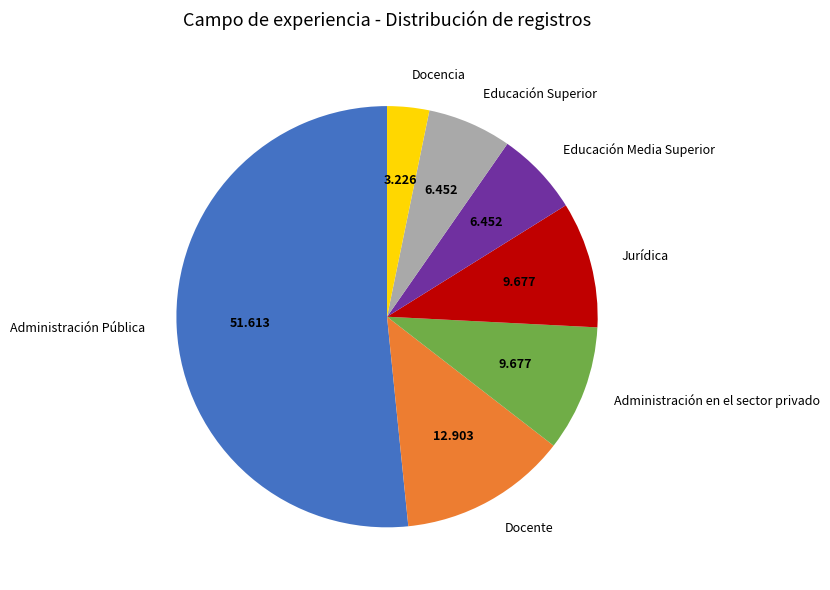

Combined, do Docente and Jurídica account for over 50%?

No